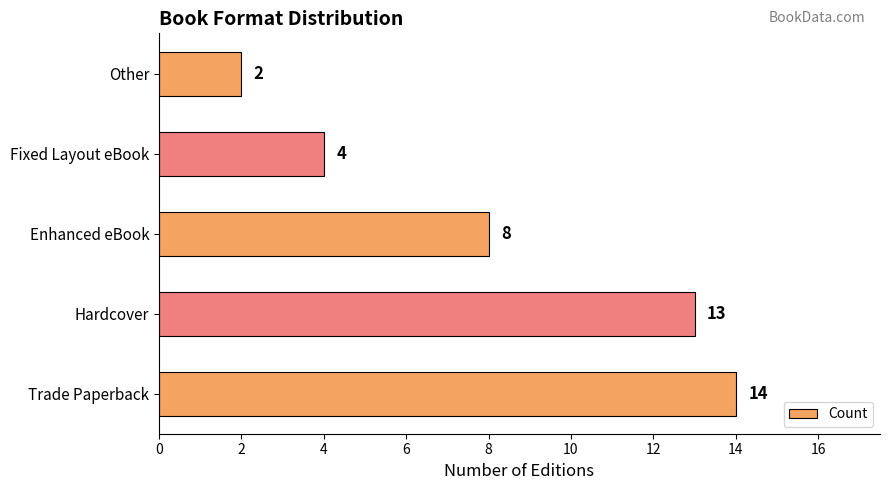

Is it true that the value at Trade Paperback is 9?

False